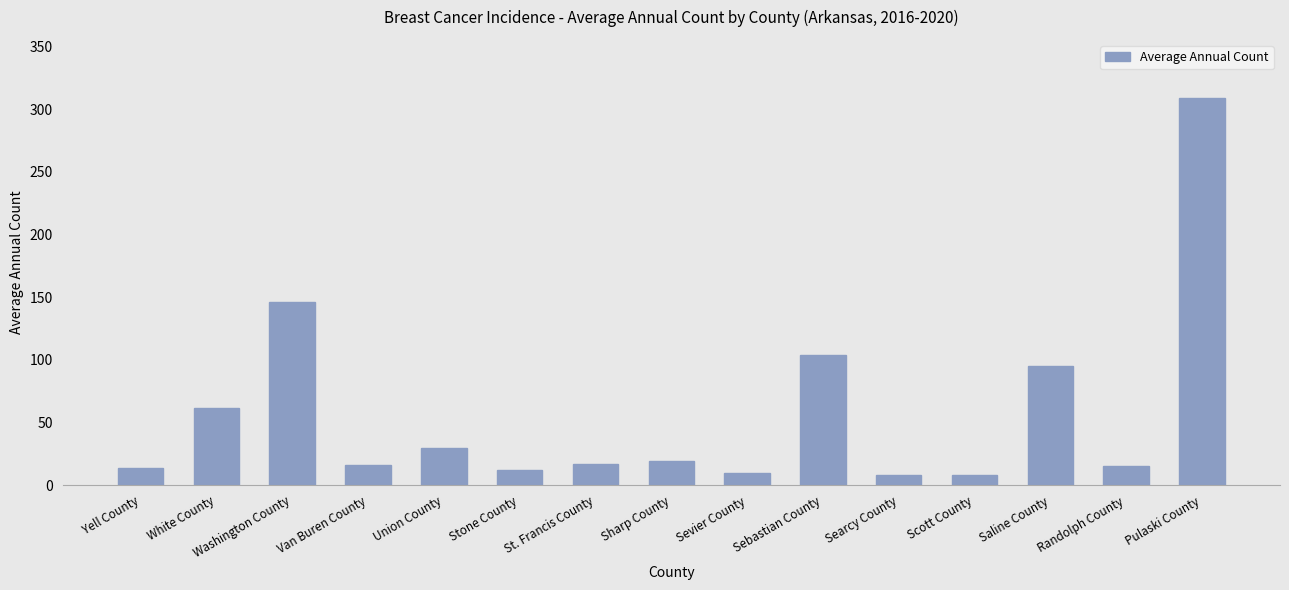

Which label corresponds to the largest value in the chart?

Pulaski County